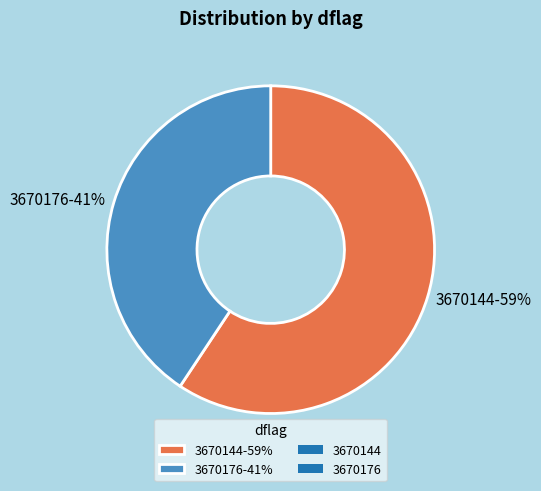

How many slices are in this pie chart?

2